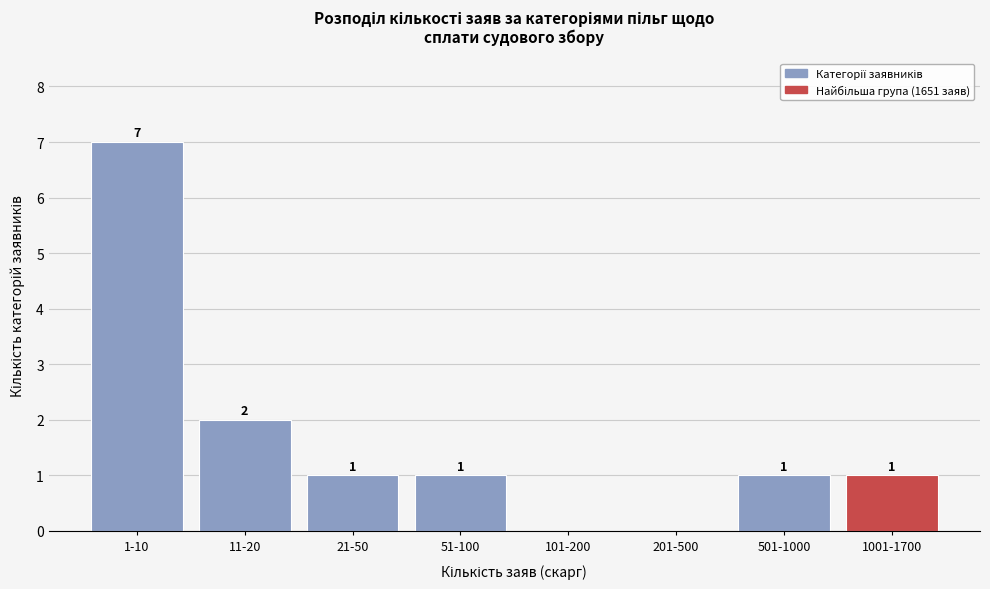

Reading left to right, what are all the values shown in this chart?

1-10=7	11-20=2	21-50=1	51-100=1	101-200=0	201-500=0	501-1000=1	1001-1700=1